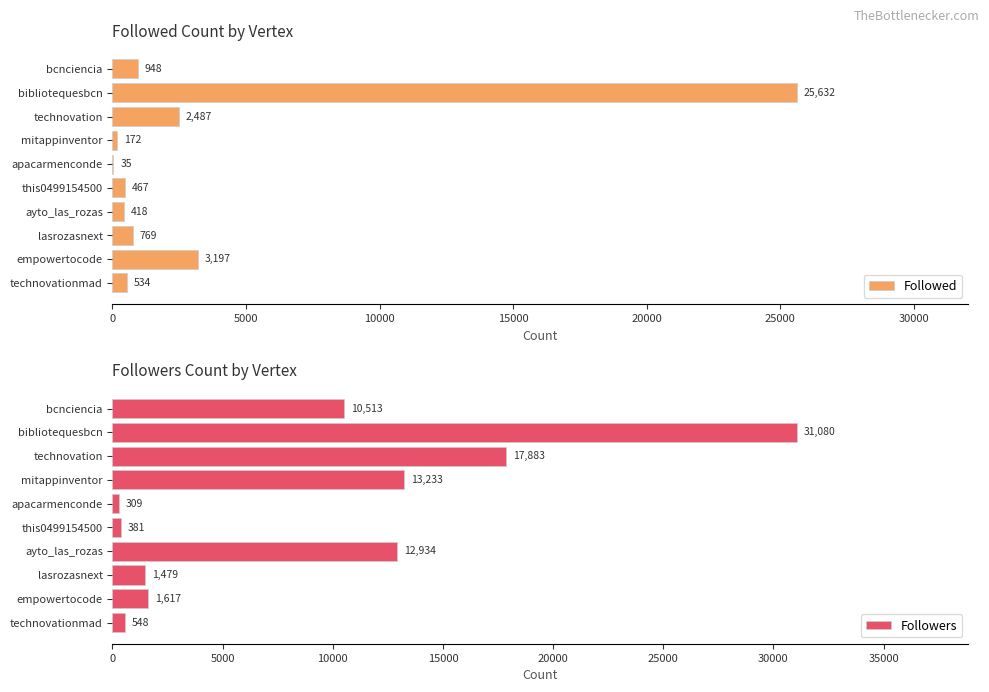

Which series has the largest total across all categories?

Followers